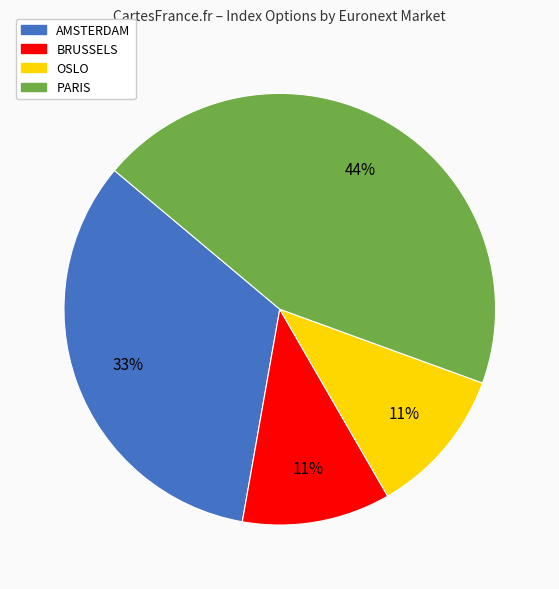

To the nearest percent, what is the difference between the AMSTERDAM and OSLO slice percentages?

22%